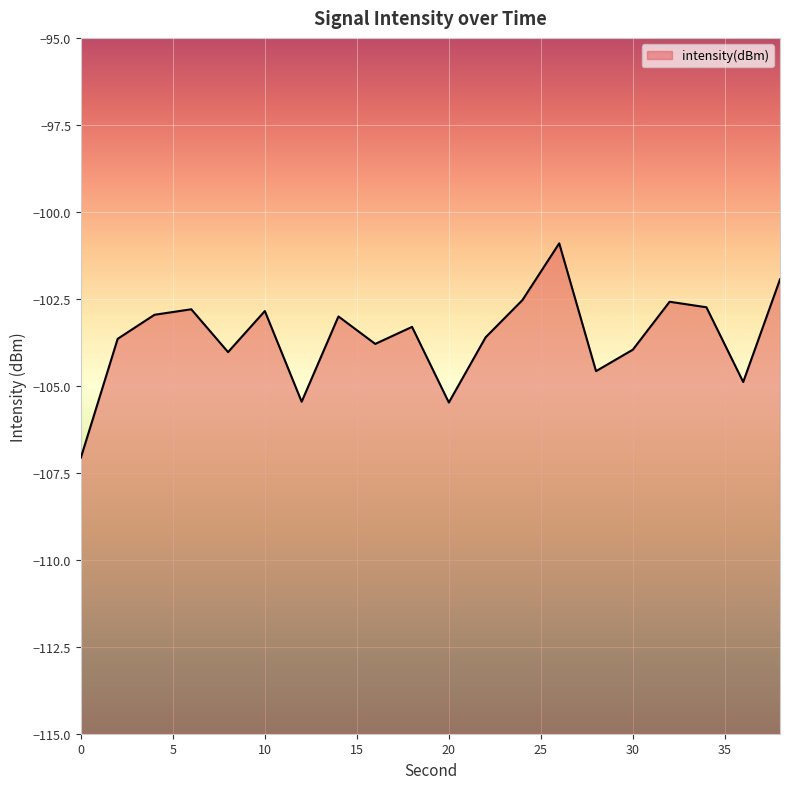

At which category does the data reach its first local valley?

8